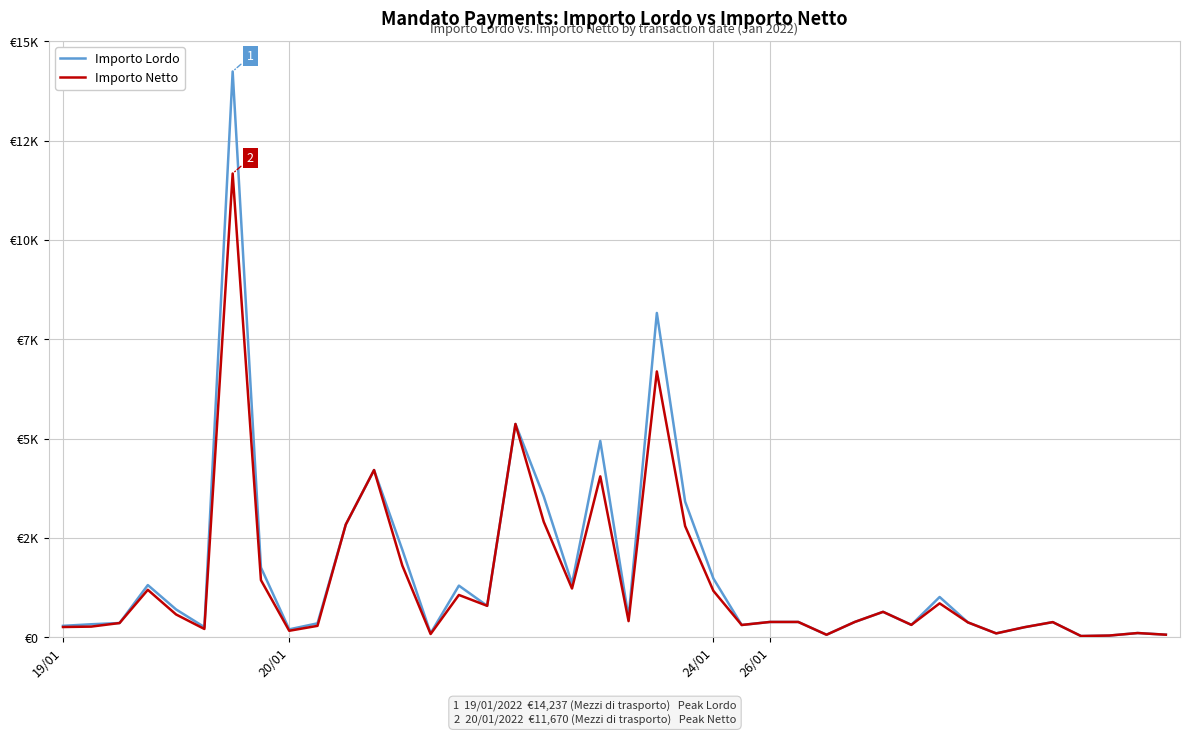

What is the difference between the second highest and minimum values in the Importo Netto series?

6657.4